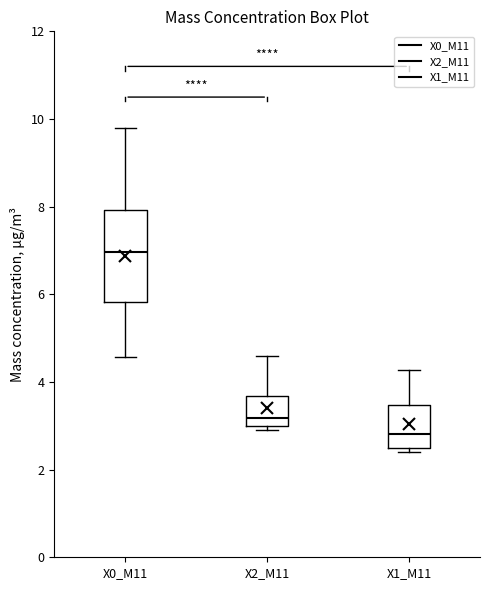

Which box is the tallest, from its lower edge to its upper edge?

X0_M11